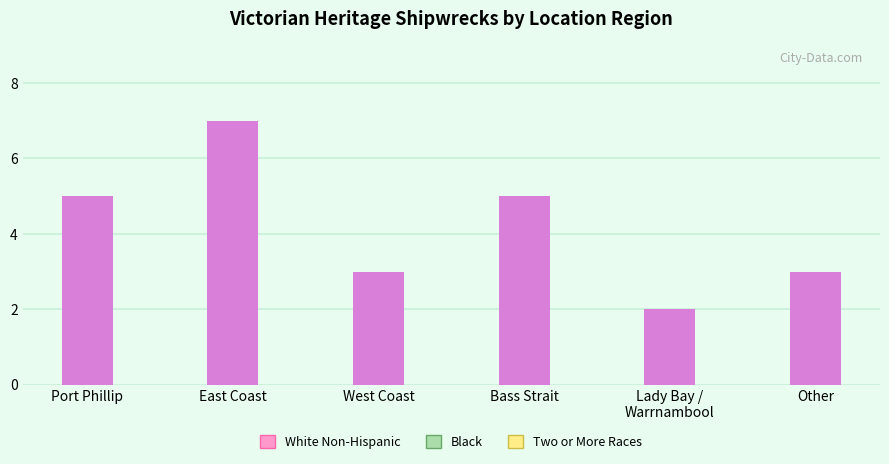

What is the average value?

4